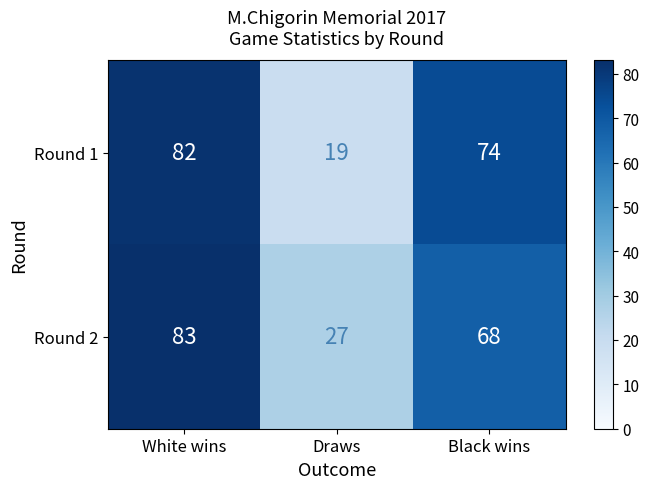

Reading left to right, transcribe all the data shown in this chart.

Round 1: White wins=82	Draws=19	Black wins=74
Round 2: White wins=83	Draws=27	Black wins=68